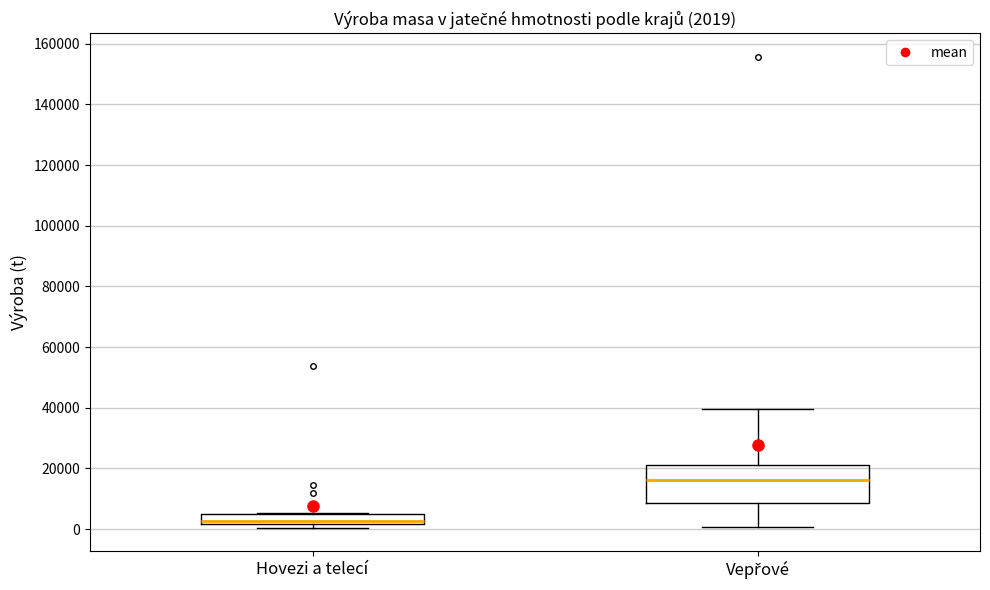

Which box's median line is the highest?

Vepřové